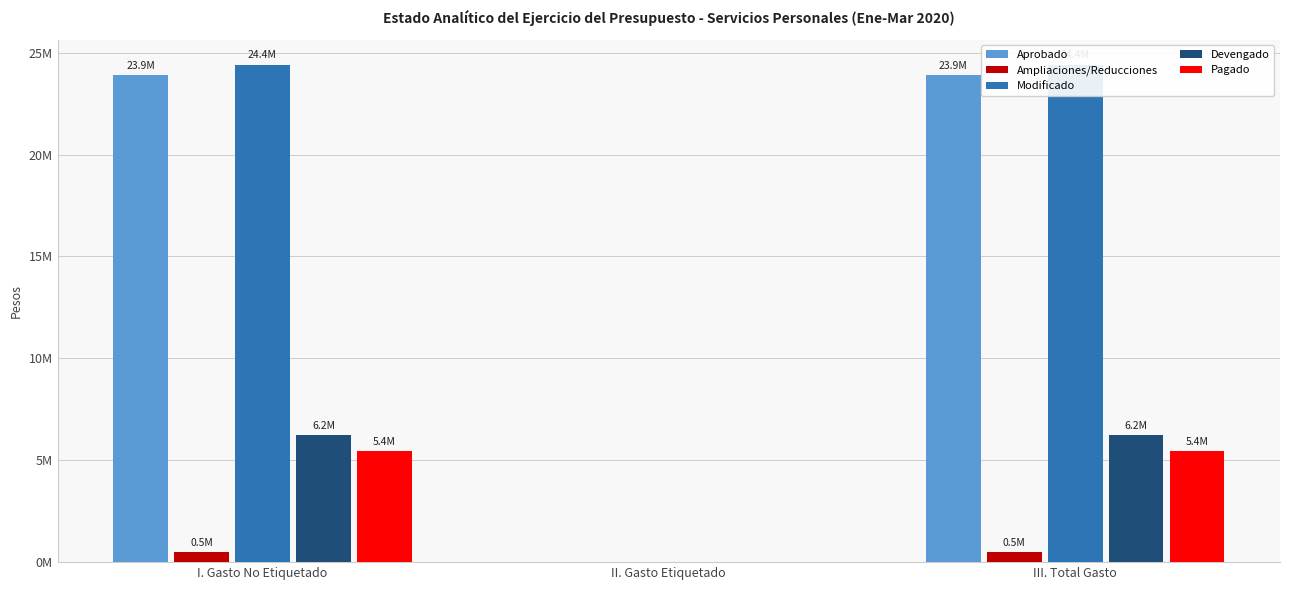

At which label does Devengado first exceed 6249171?

I. Gasto No Etiquetado